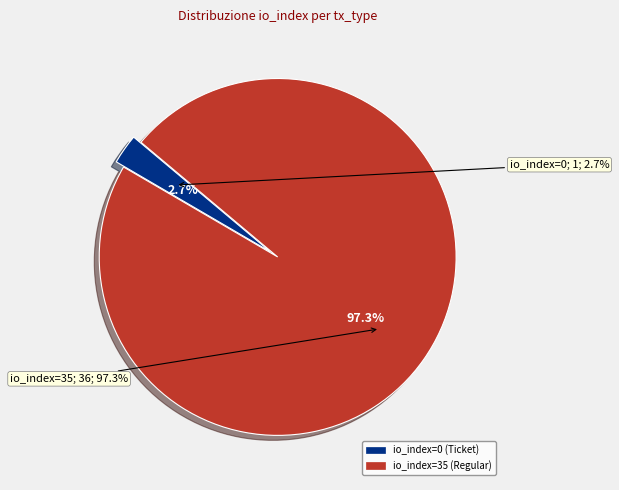

How many slices are in this pie chart?

2